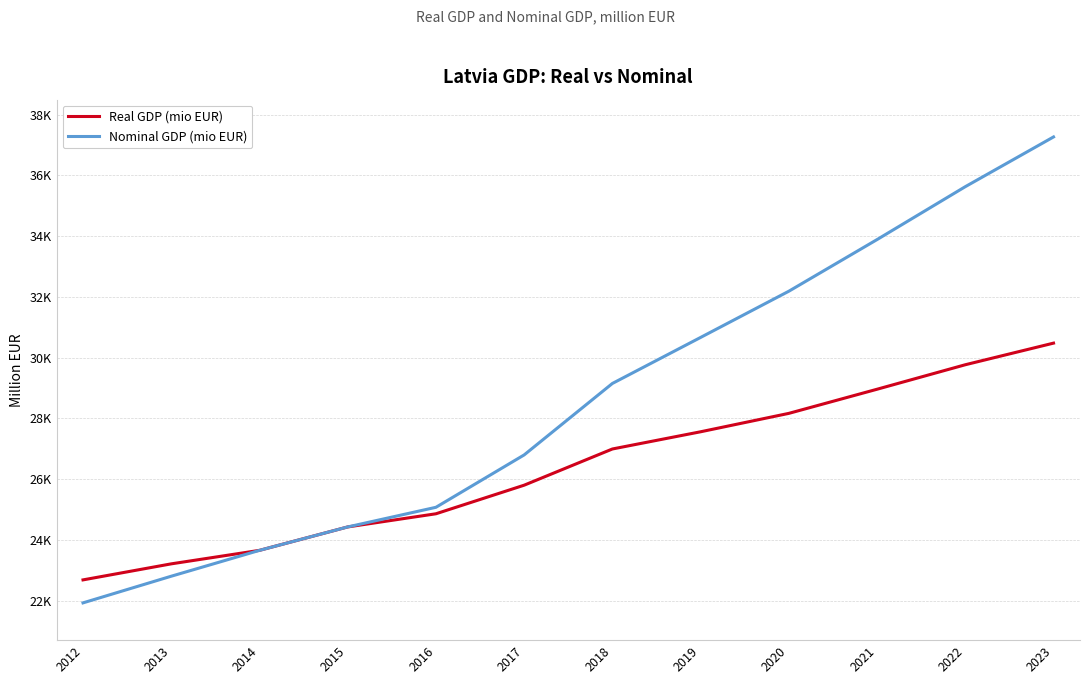

What are all the series names shown in the legend?

Real GDP (mio EUR), Nominal GDP (mio EUR)